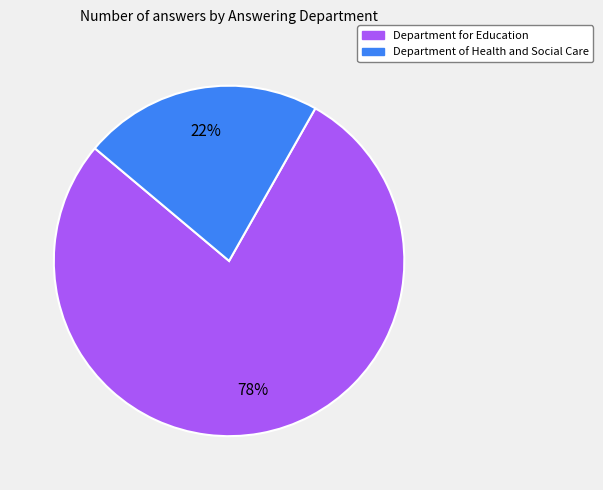

The Department of Health and Social Care slice represents 22% of the pie. True or false?

True